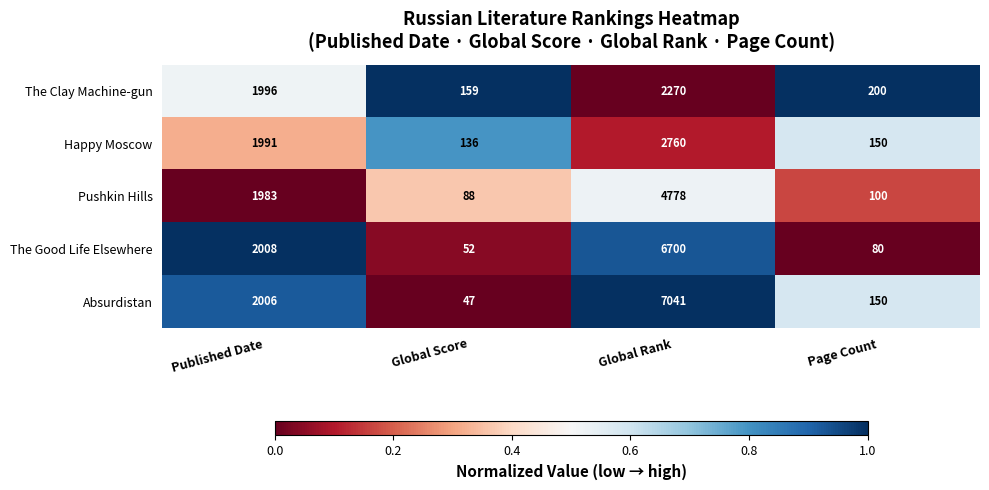

Reading right to left, list all the values displayed in this chart.

The Clay Machine-gun: 200	2270	159	1996
Happy Moscow: 150	2760	136	1991
Pushkin Hills: 100	4778	88	1983
The Good Life Elsewhere: 80	6700	52	2008
Absurdistan: 150	7041	47	2006